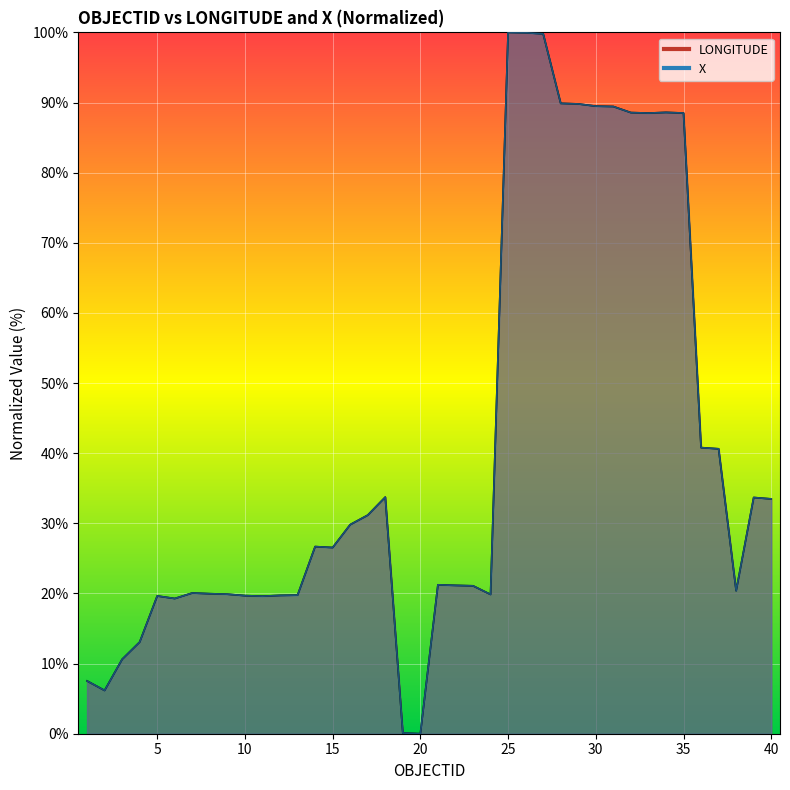

At which label does X_scaled reach its peak?

25